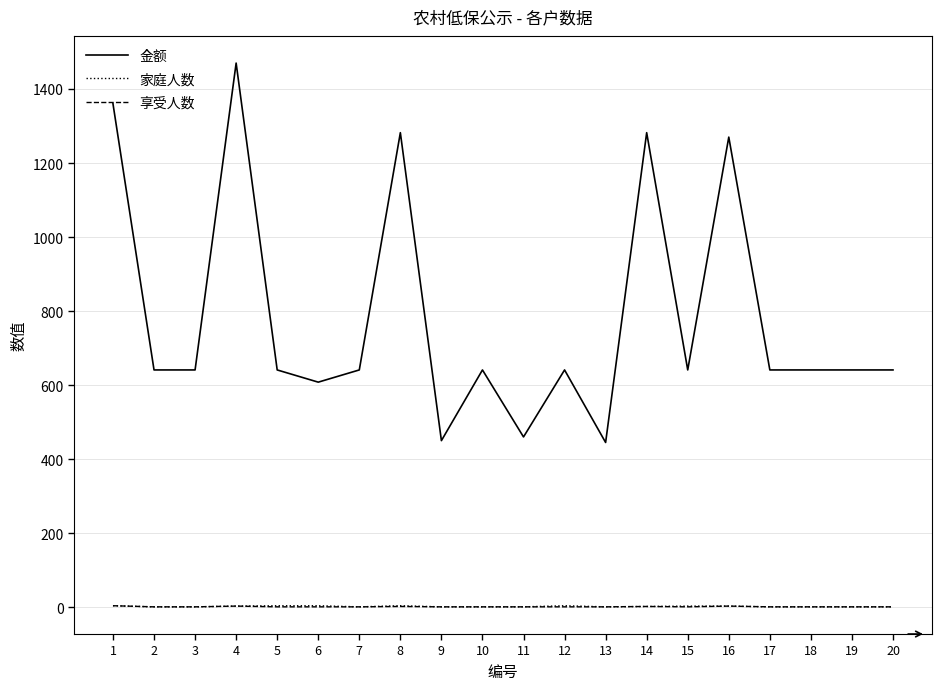

What is the greatest value displayed?

1470